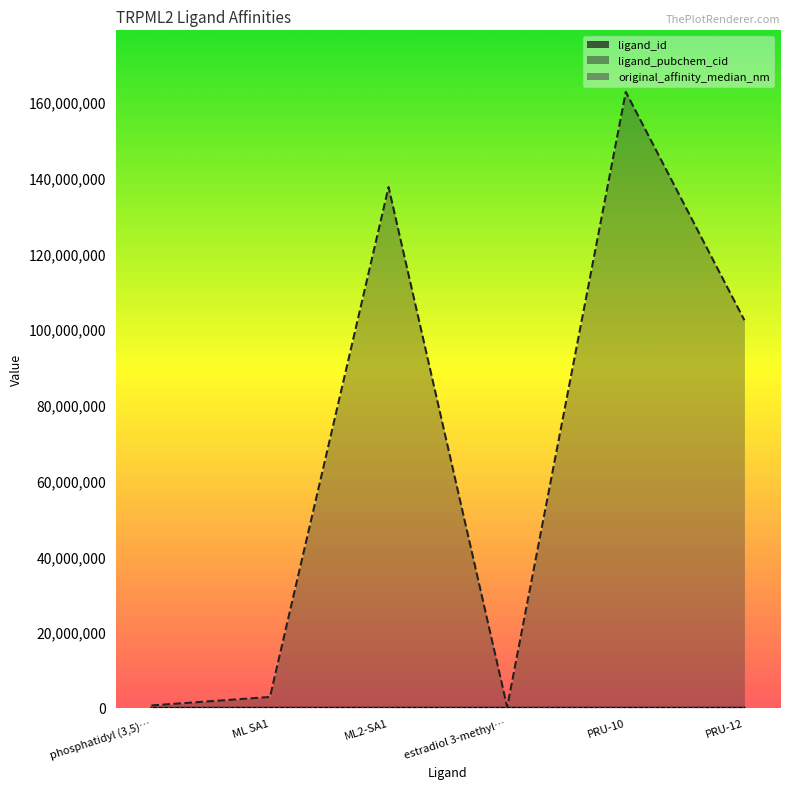

The value of original_affinity_median_nm at PRU-10 is 5400. True or false?

True